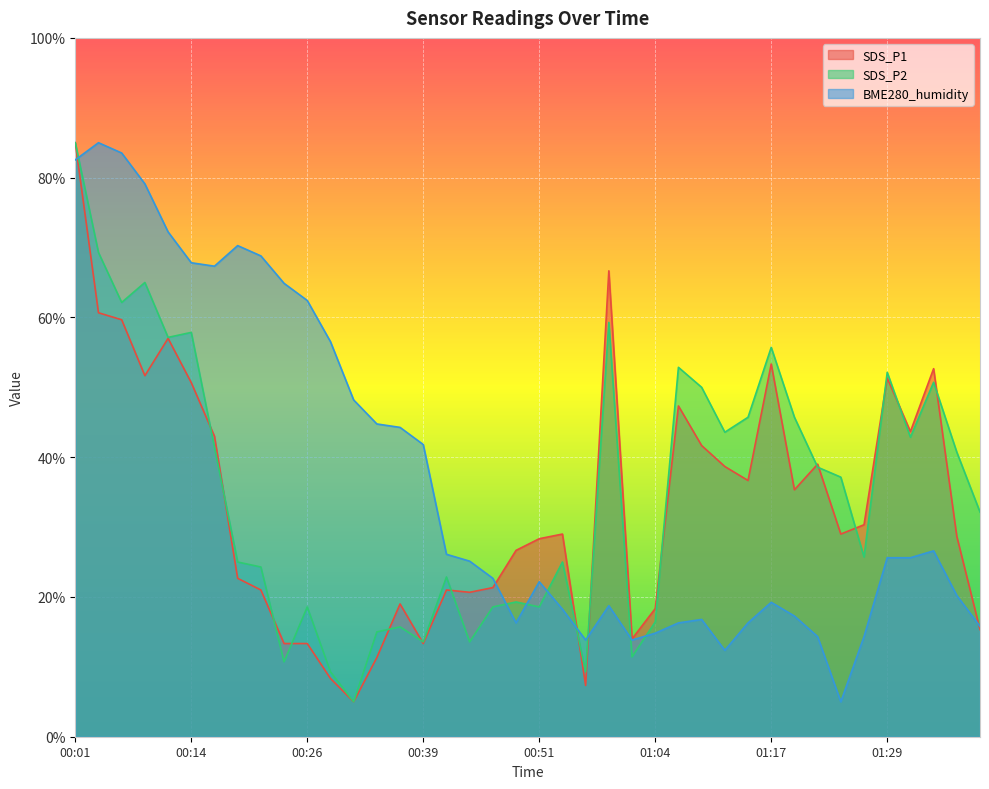

Which label corresponds to the smallest value in the chart?

00:31